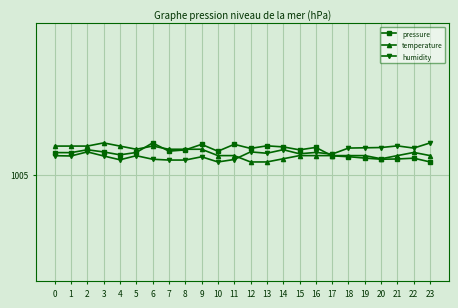

What is the value of the pressure point at the 17th from the left?

1005.1